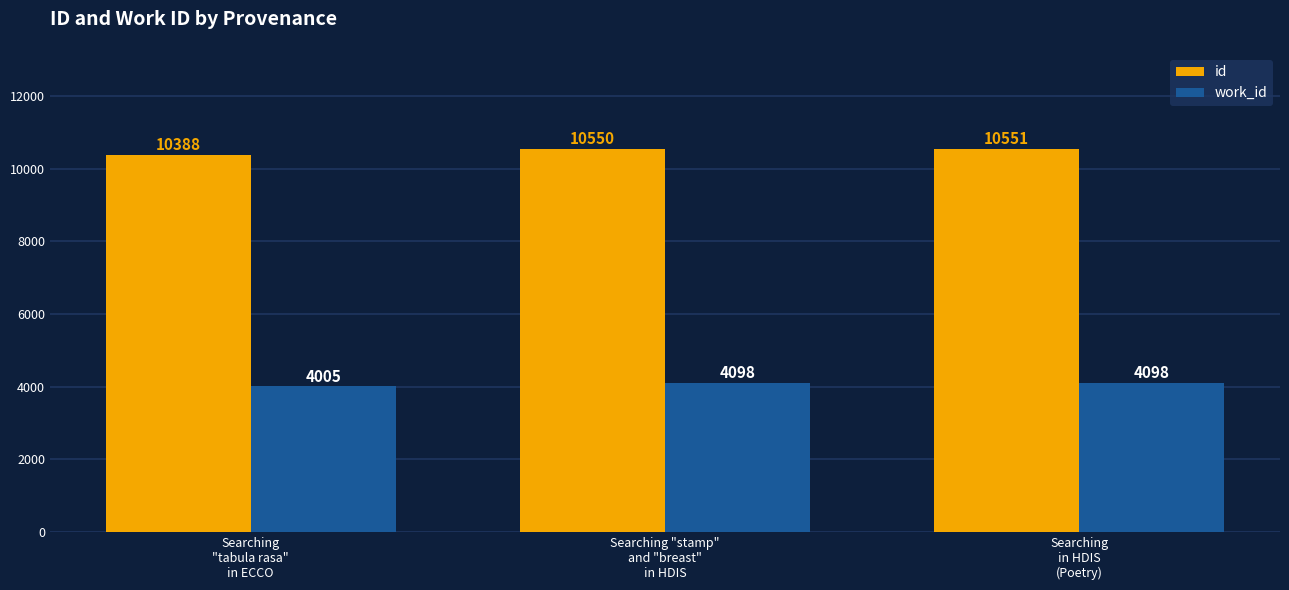

What value does the id series have at Searching
in HDIS
(Poetry), to the nearest 5?

10550